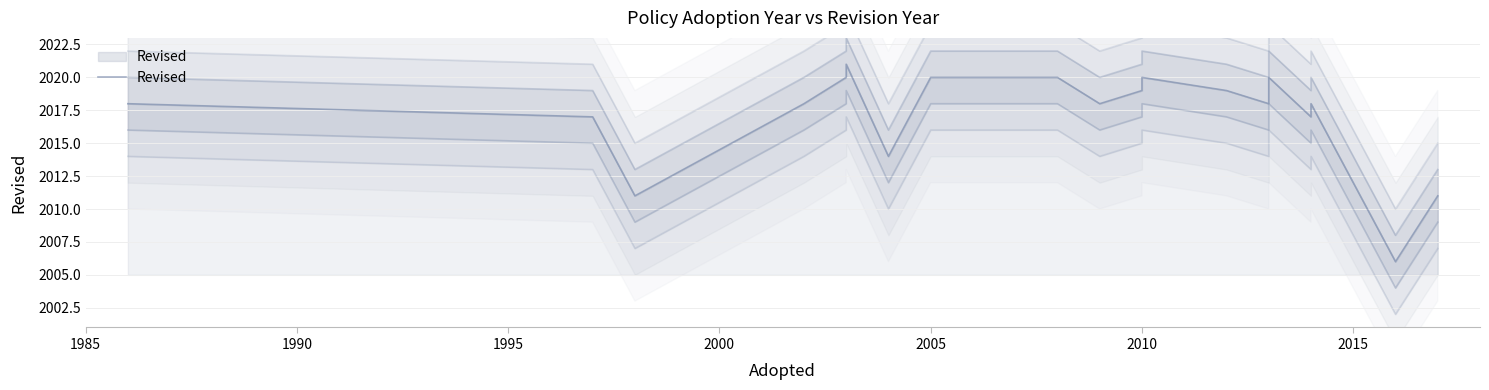

What is the change in value from 1995 to 11?

+8